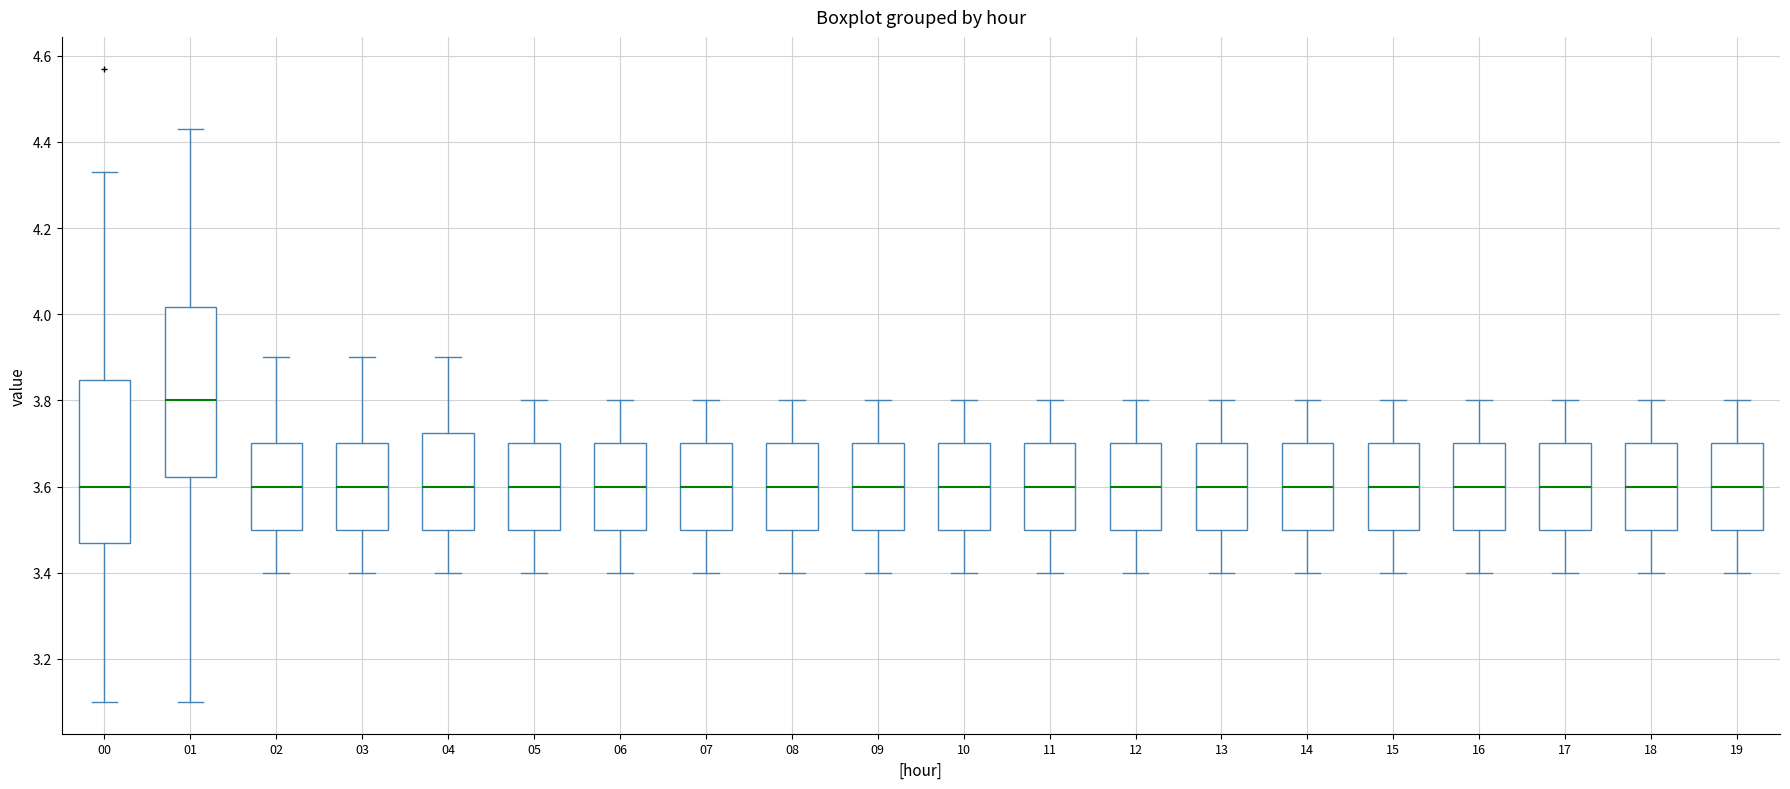

Reading left to right, read every box against the y-axis: the position of its median line, the range the box covers, and the ends of its whiskers. The values are not printed on the chart, so give them approximately, as read against the axis.

00: median 3.60, box 3.48 to 3.84, whiskers 3.10 to 4.34
01: median 3.80, box 3.62 to 4.02, whiskers 3.10 to 4.44
02: median 3.60, box 3.50 to 3.70, whiskers 3.40 to 3.90
03: median 3.60, box 3.50 to 3.70, whiskers 3.40 to 3.90
04: median 3.60, box 3.50 to 3.72, whiskers 3.40 to 3.90
05: median 3.60, box 3.50 to 3.70, whiskers 3.40 to 3.80
06: median 3.60, box 3.50 to 3.70, whiskers 3.40 to 3.80
07: median 3.60, box 3.50 to 3.70, whiskers 3.40 to 3.80
08: median 3.60, box 3.50 to 3.70, whiskers 3.40 to 3.80
09: median 3.60, box 3.50 to 3.70, whiskers 3.40 to 3.80
10: median 3.60, box 3.50 to 3.70, whiskers 3.40 to 3.80
11: median 3.60, box 3.50 to 3.70, whiskers 3.40 to 3.80
12: median 3.60, box 3.50 to 3.70, whiskers 3.40 to 3.80
13: median 3.60, box 3.50 to 3.70, whiskers 3.40 to 3.80
14: median 3.60, box 3.50 to 3.70, whiskers 3.40 to 3.80
15: median 3.60, box 3.50 to 3.70, whiskers 3.40 to 3.80
16: median 3.60, box 3.50 to 3.70, whiskers 3.40 to 3.80
17: median 3.60, box 3.50 to 3.70, whiskers 3.40 to 3.80
18: median 3.60, box 3.50 to 3.70, whiskers 3.40 to 3.80
19: median 3.60, box 3.50 to 3.70, whiskers 3.40 to 3.80